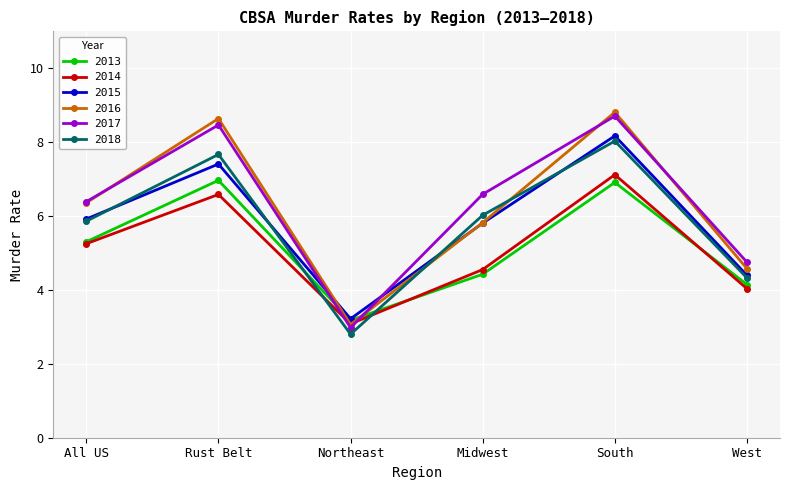

What is the maximum value shown in the chart?

8.8